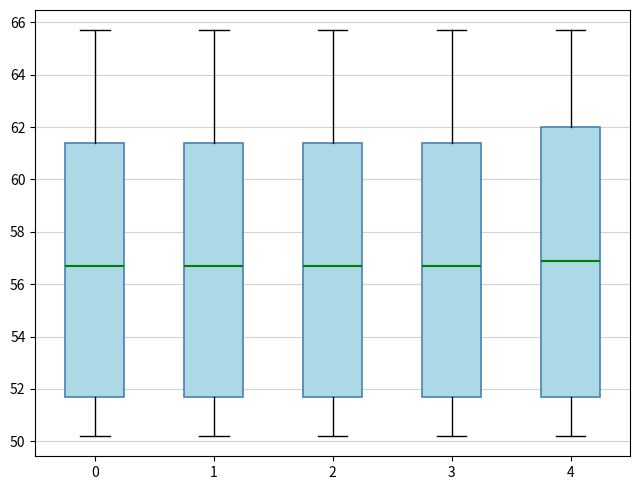

Reading left to right, transcribe this box plot: for each box, give where its median line is, the range the box spans, and where its two whiskers end, as read against the y-axis. The values are not printed on the chart, so give them approximately, as read against the axis.

0: median 56.8, box 51.8 to 61.4, whiskers 50.2 to 65.8
1: median 56.8, box 51.6 to 61.4, whiskers 50.2 to 65.8
2: median 56.8, box 51.8 to 61.4, whiskers 50.2 to 65.8
3: median 56.8, box 51.8 to 61.4, whiskers 50.2 to 65.8
4: median 57.0, box 51.8 to 62.0, whiskers 50.2 to 65.8